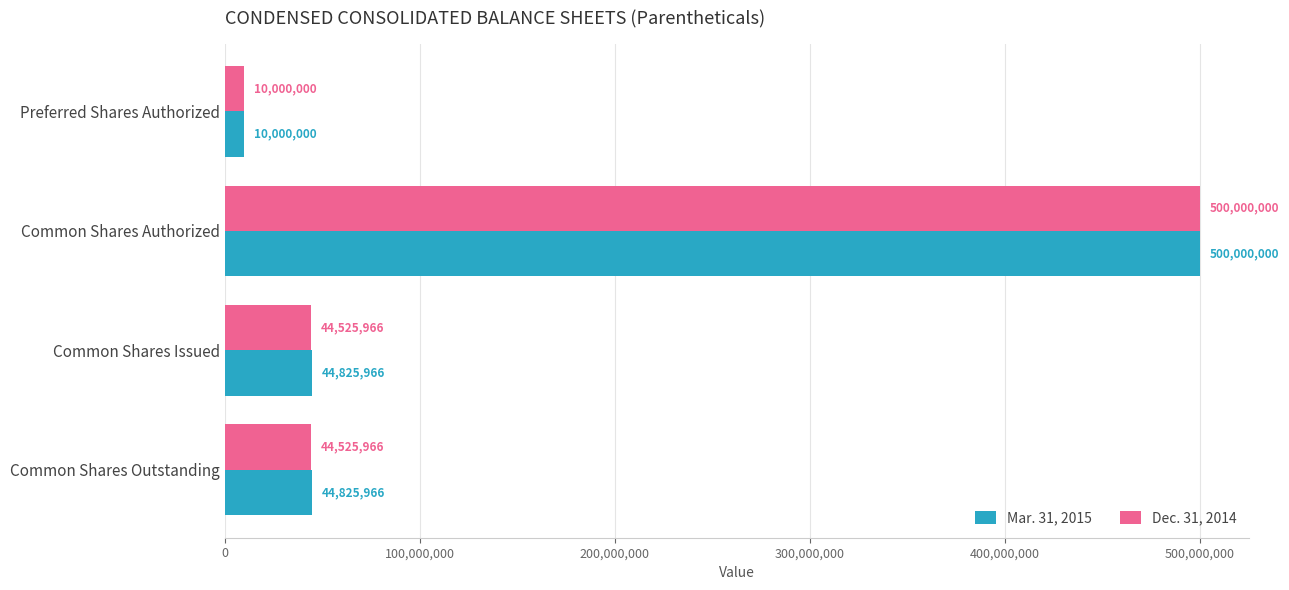

What is the difference between the highest and lowest values at Common Shares Issued?

300000